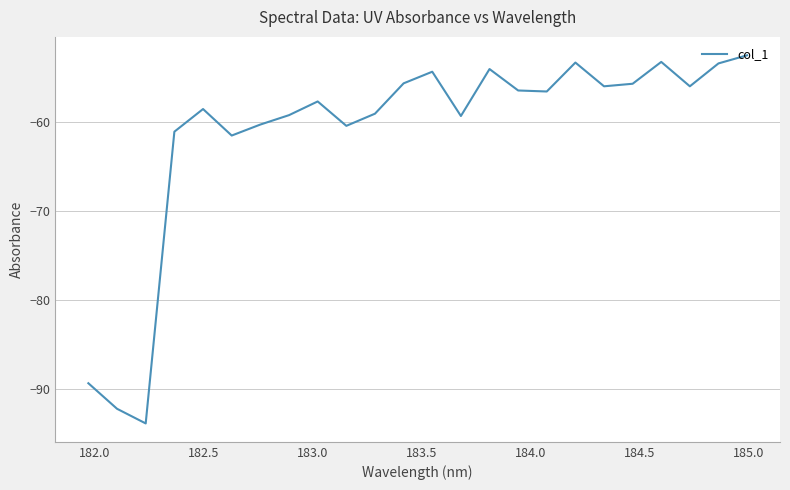

What is the minimum value shown in the chart?

-93.9